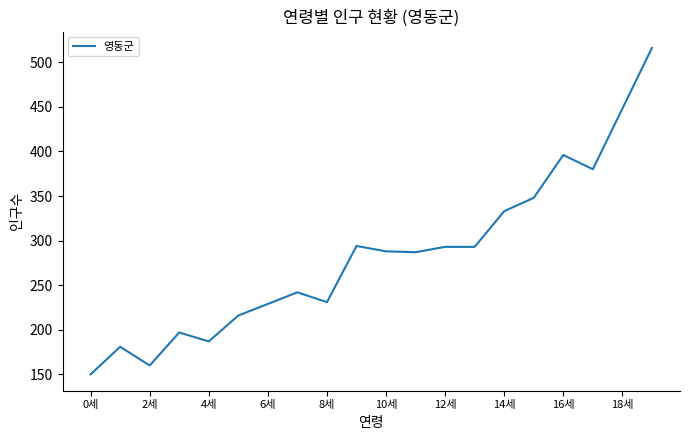

What is the greatest value displayed?

516